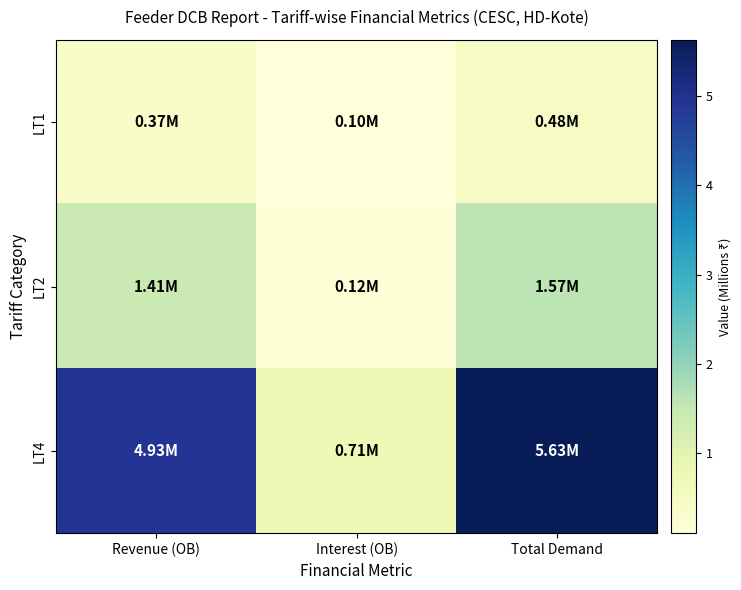

List the series in order of their overall mean, highest first.

LT4, LT2, LT1